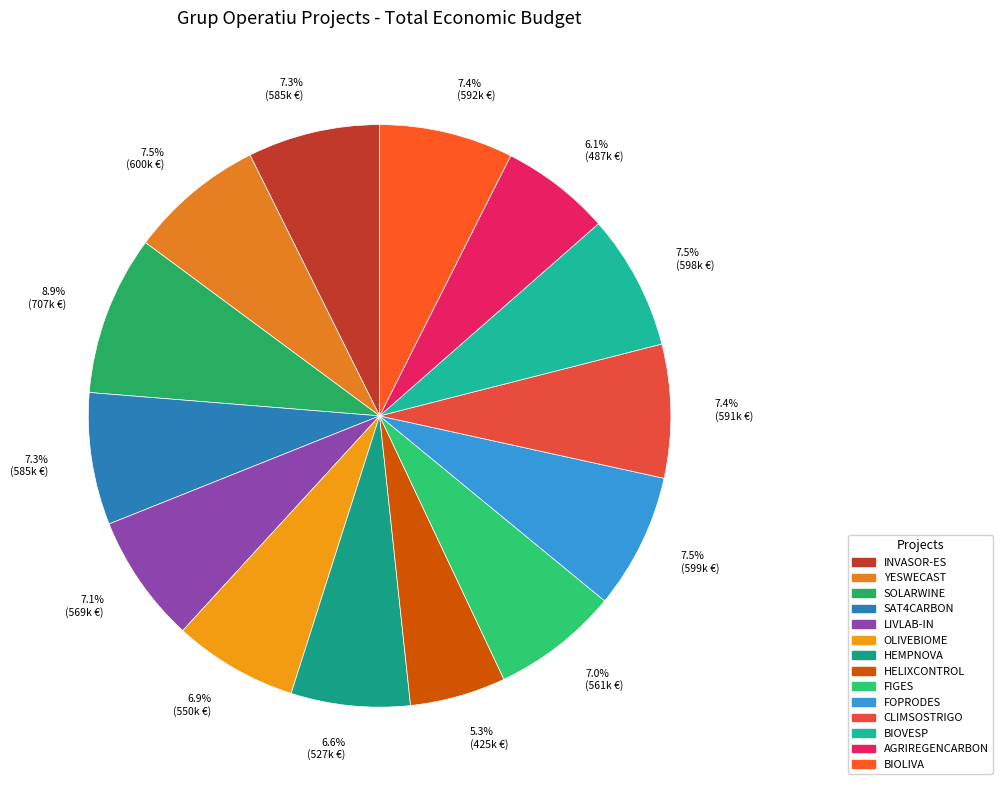

What is the largest slice in the pie chart?

SOLARWINE